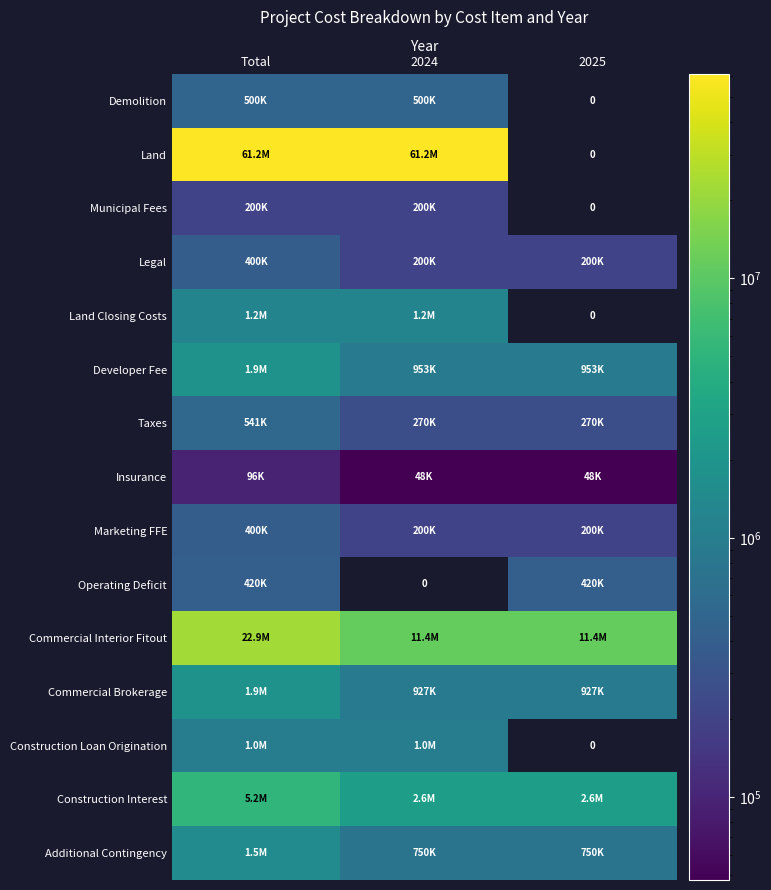

Which series has the largest range (max minus min)?

Land